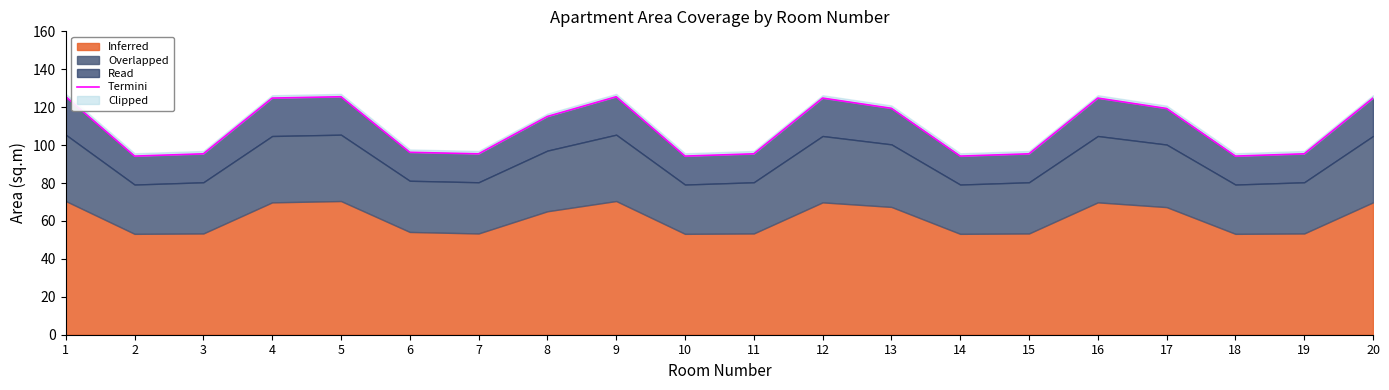

The chart shows a value of 47.5 at 7. True or false?

False